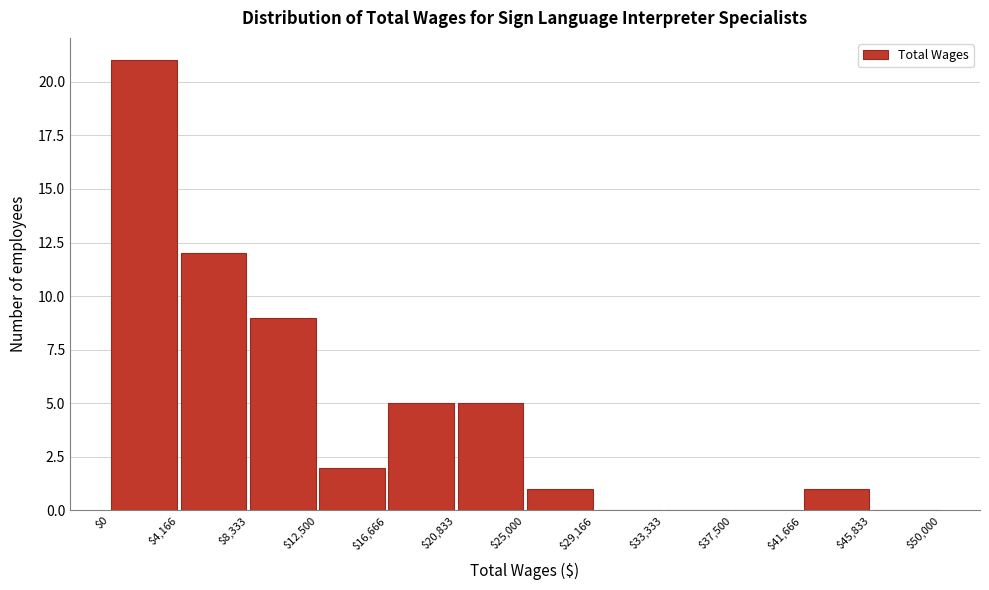

Which range on the x-axis has the tallest bar?

$0 to $4,166